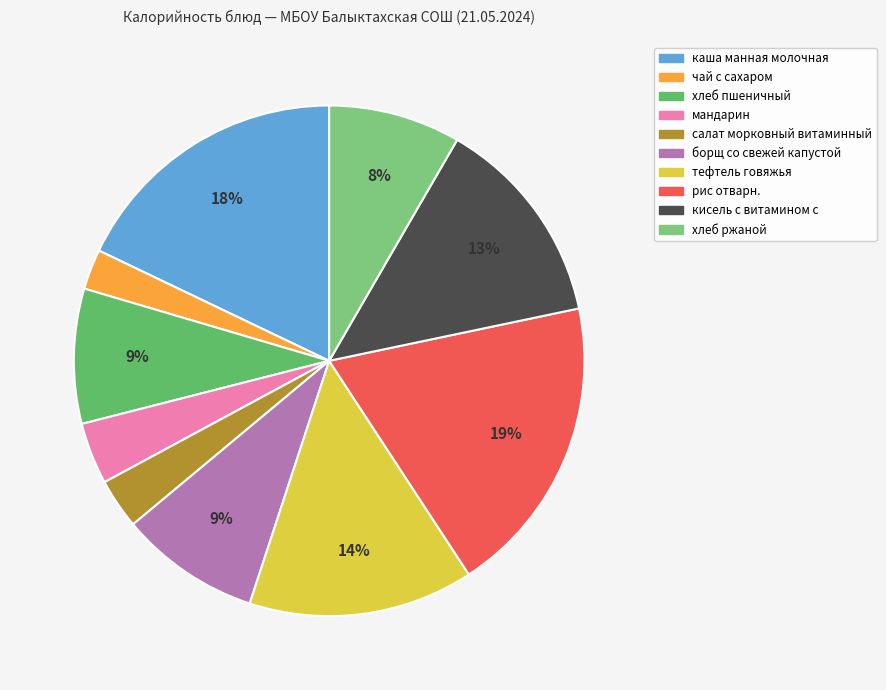

Does мандарин account for over 50% of the chart?

No